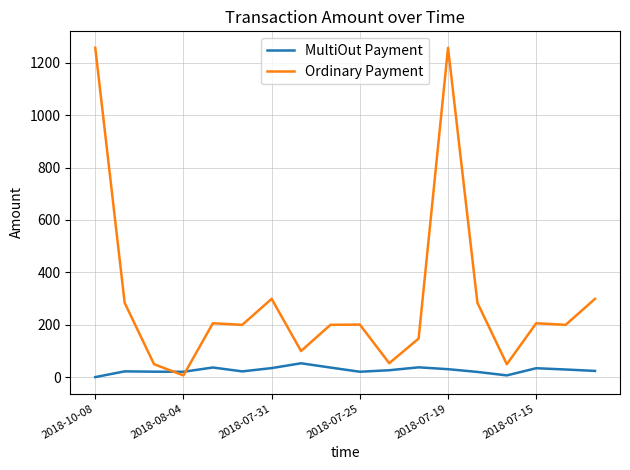

What is the greatest value displayed?

1257.0